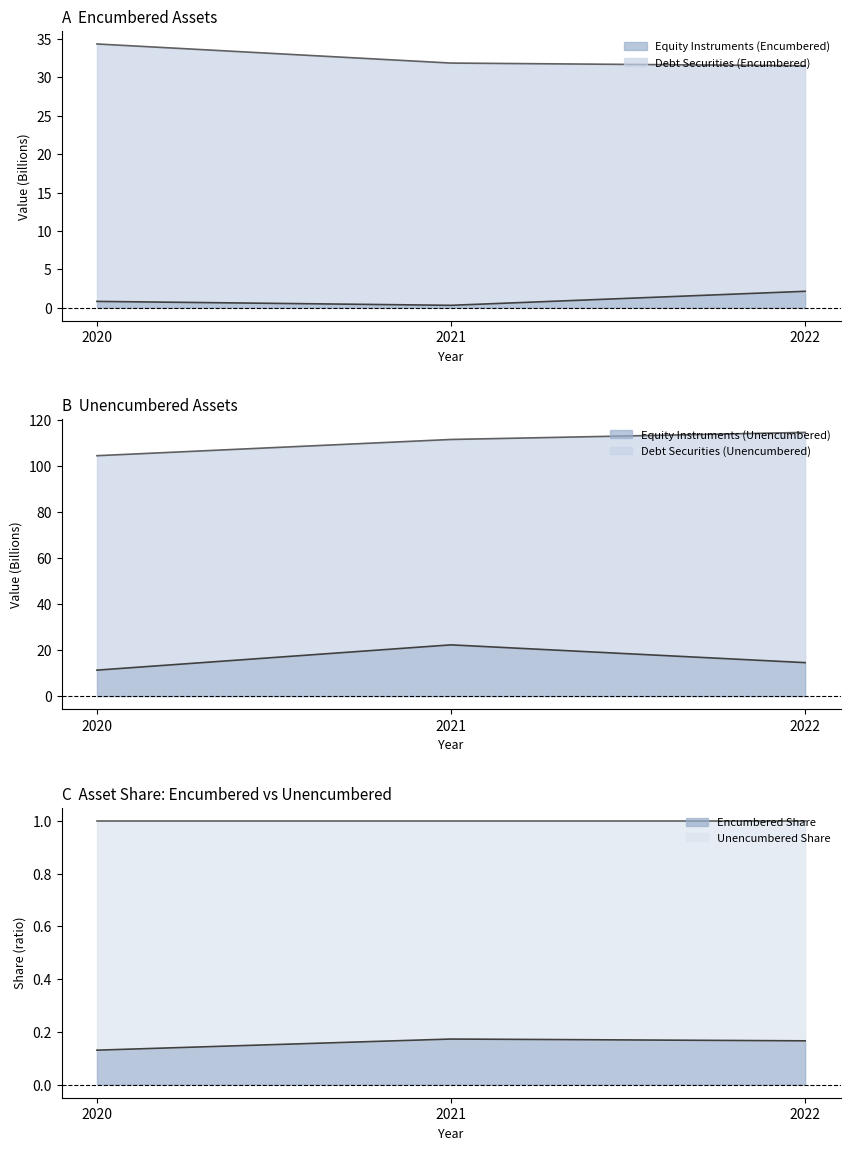

Does the chart have visible grid lines?

No